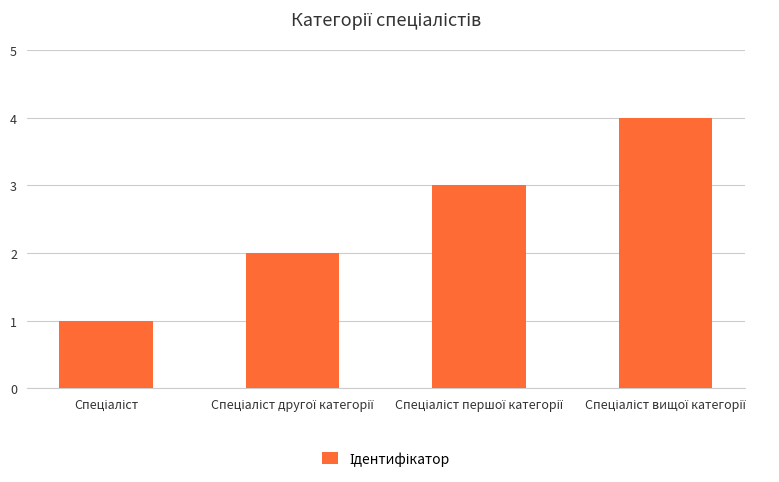

What is the greatest value displayed?

4